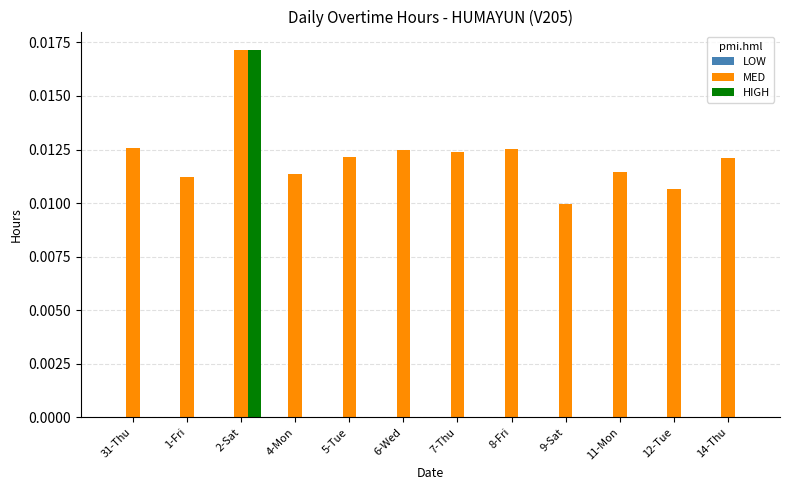

Which category has the highest value in the MED series?

2-Sat